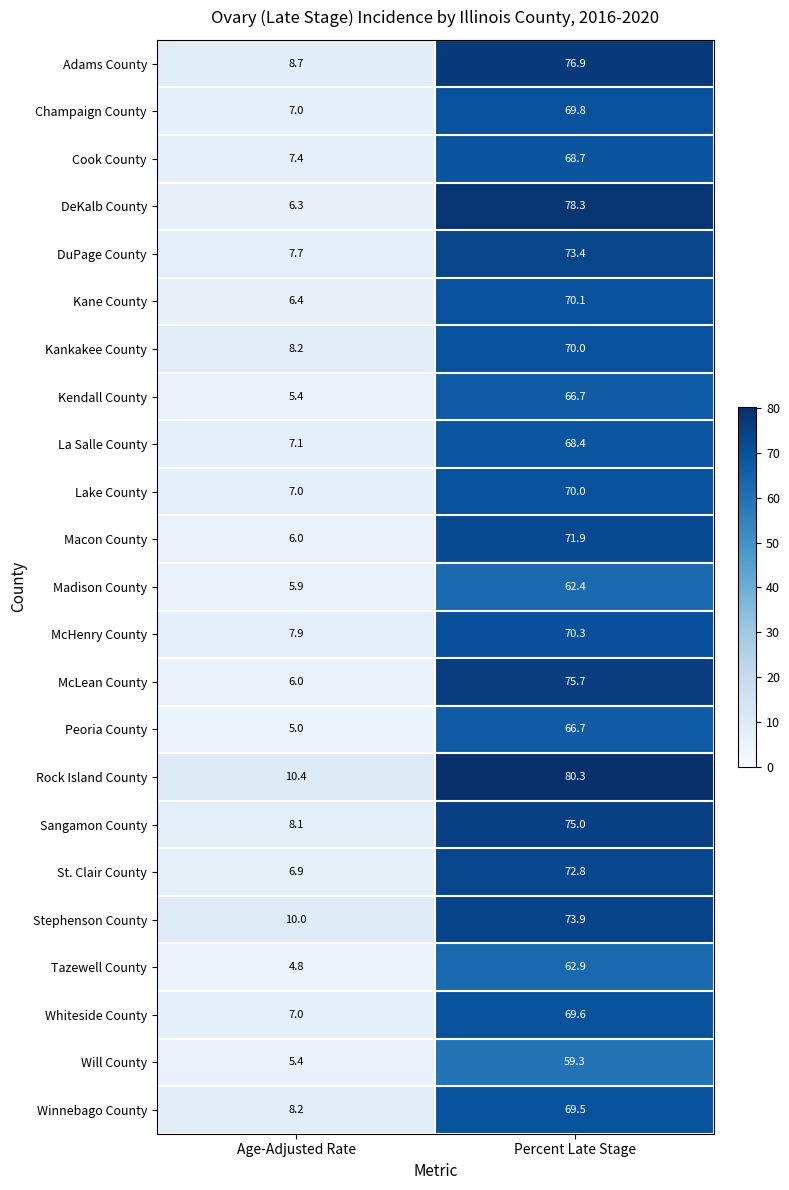

How many data points does each series have?

2